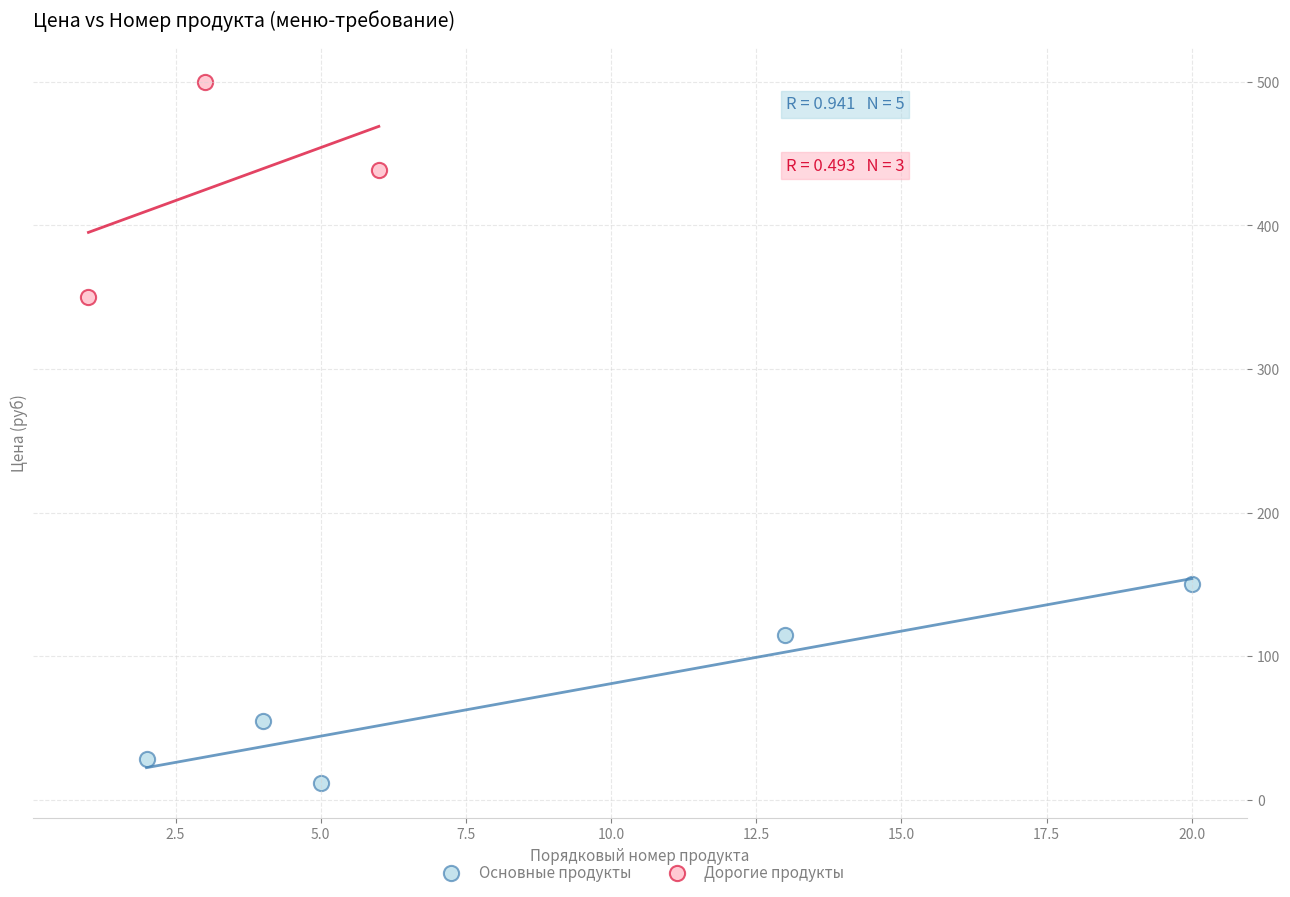

Which series reaches the minimum Y coordinate?

Основные продукты